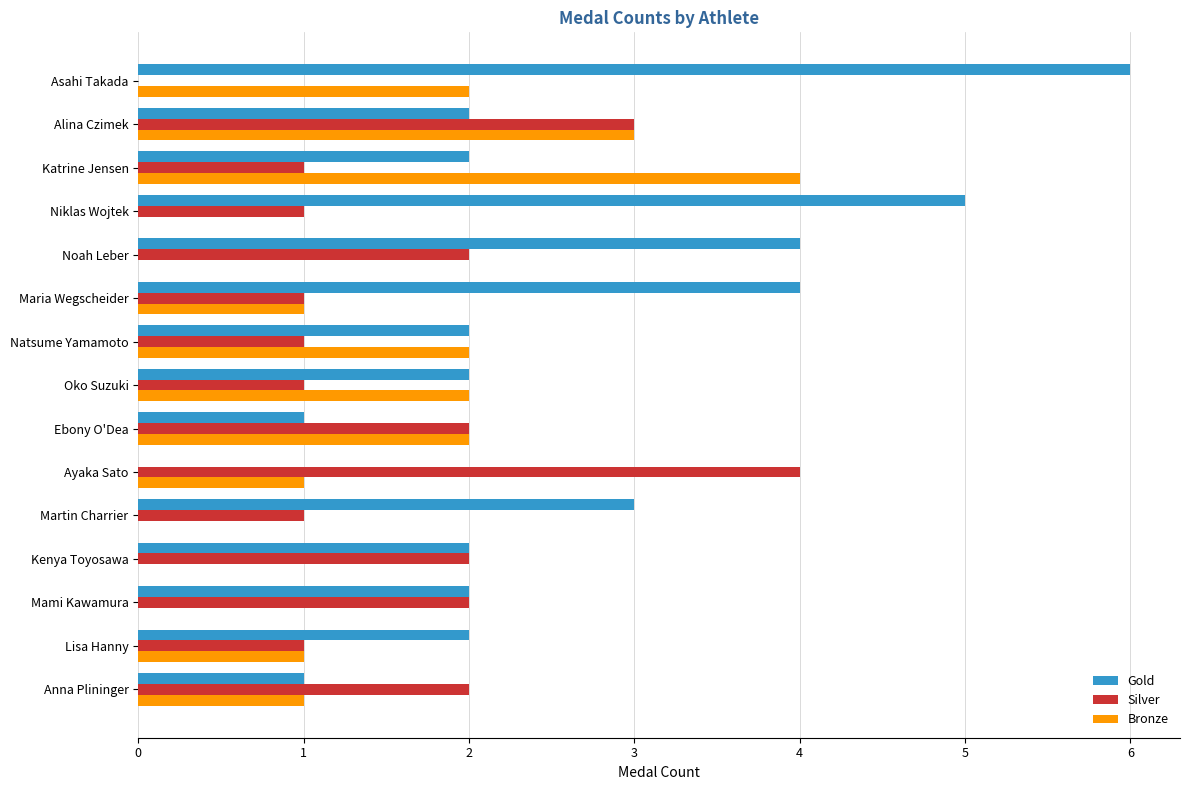

Is it true that Bronze equals 3 at Alina Czimek?

True